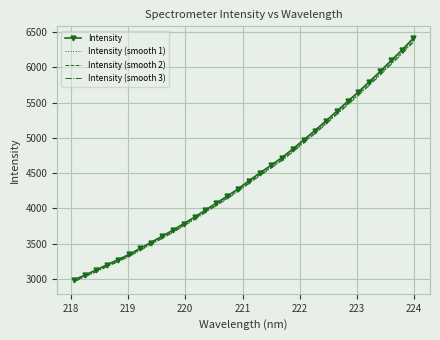

What is the lowest value of the Intensity (smooth 3) series?

2961.0